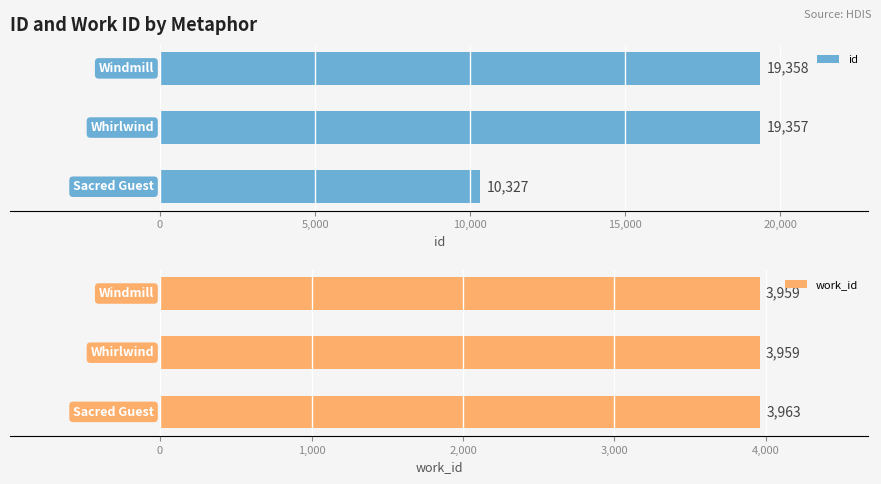

How many data points in work_id are above 3959?

1